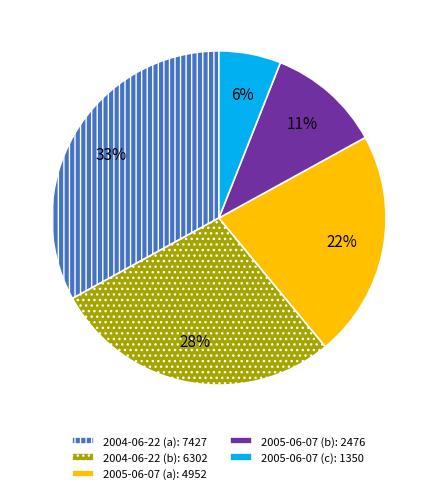

Rank the categories by value from lowest to highest.

2005-06-07 (c): 1350, 2005-06-07 (b): 2476, 2005-06-07 (a): 4952, 2004-06-22 (b): 6302, 2004-06-22 (a): 7427